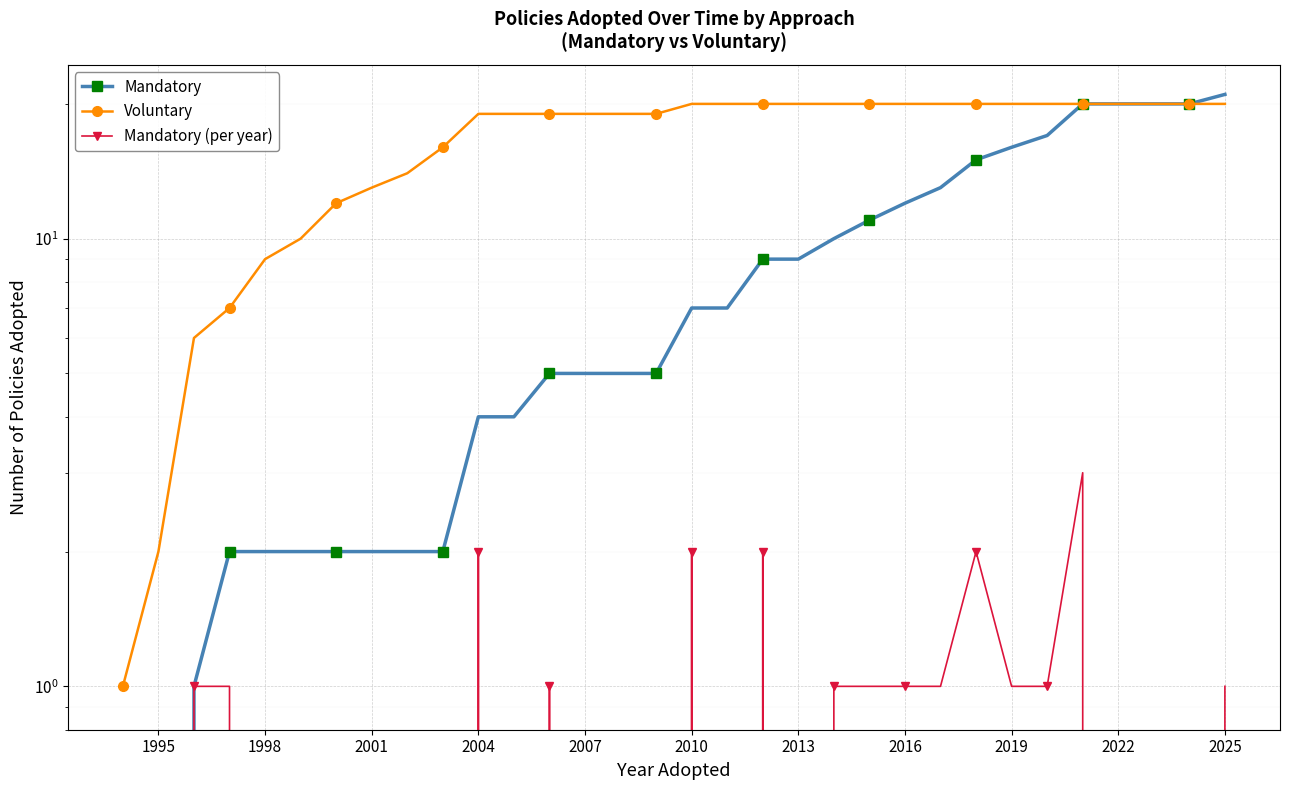

At how many categories does at least one series exceed 6?

29